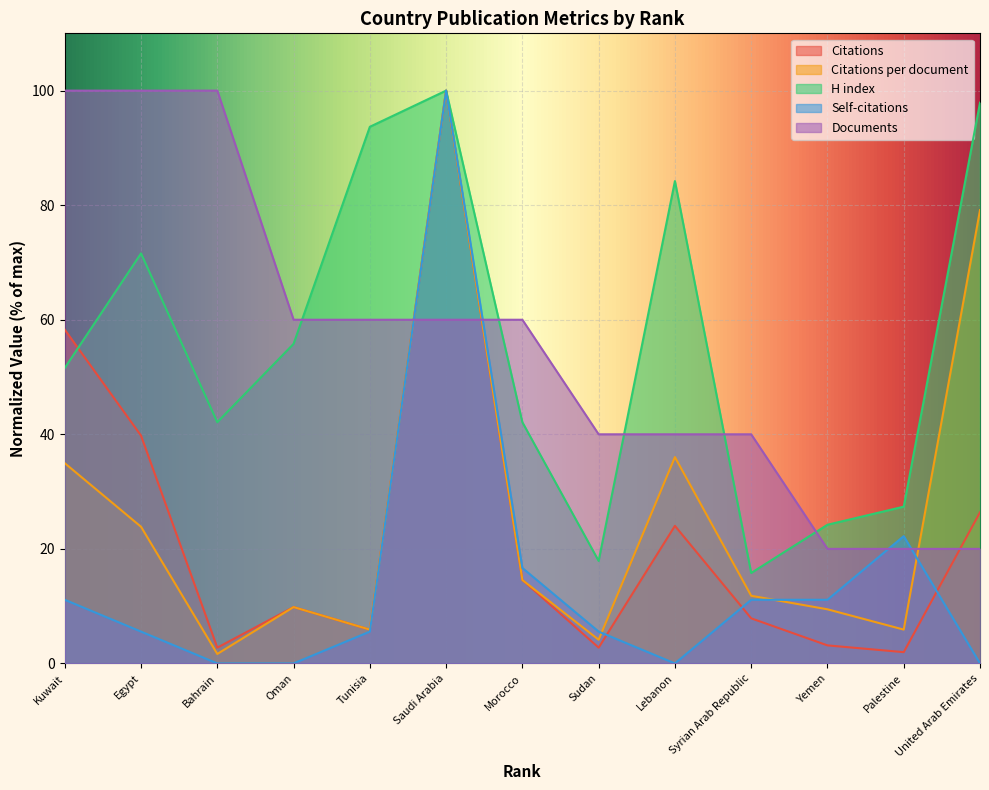

What is the sum of all Self-citations values?

188.9